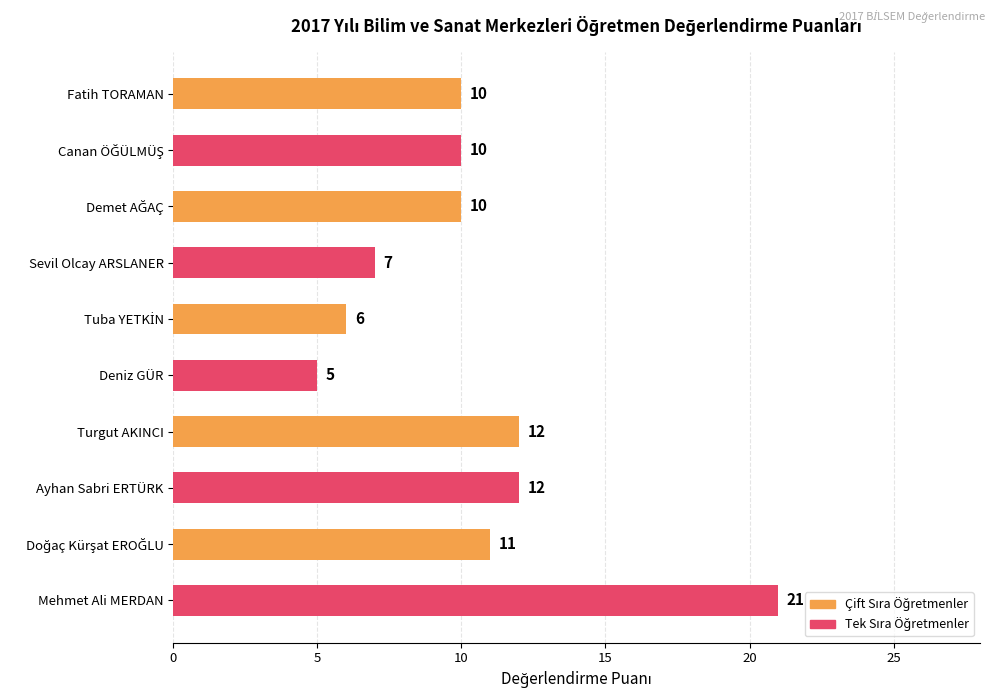

Read the value at Sevil Olcay ARSLANER, to the nearest 5.

5